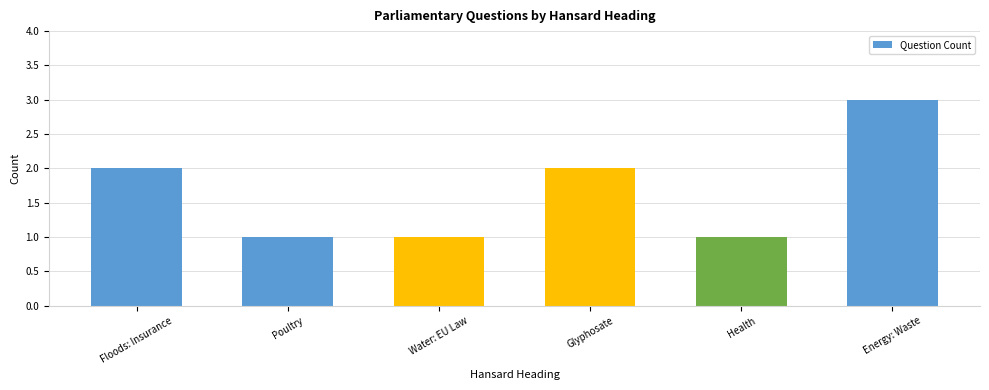

What is the difference between the maximum and second lowest values?

2